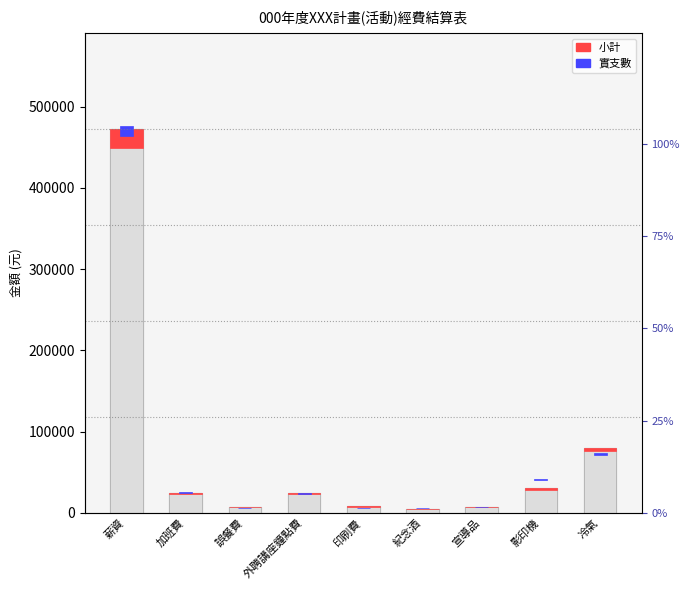

Rank the categories by 實支數 value from highest to lowest.

薪資, 冷氣, 影印機, 加班費, 外聘講座鐘點費, 印刷費, 宣導品, 誤餐費, 紀念酒